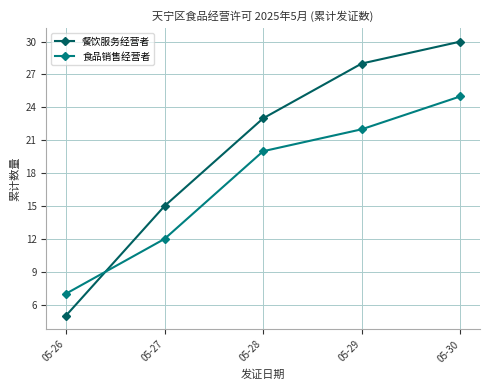

At which category is the sum across all series the highest?

05-30